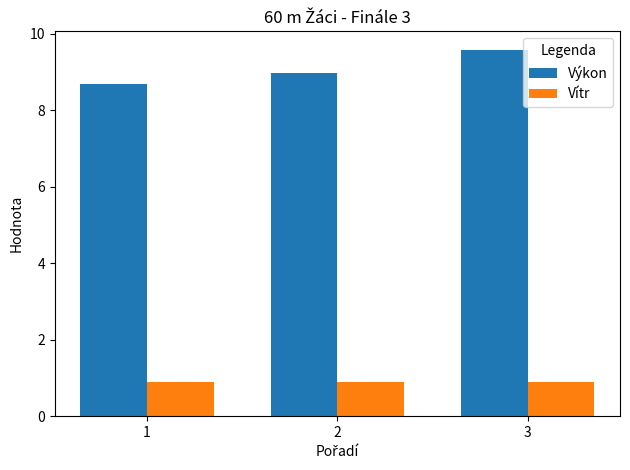

Which series has the widest spread of values?

Výkon